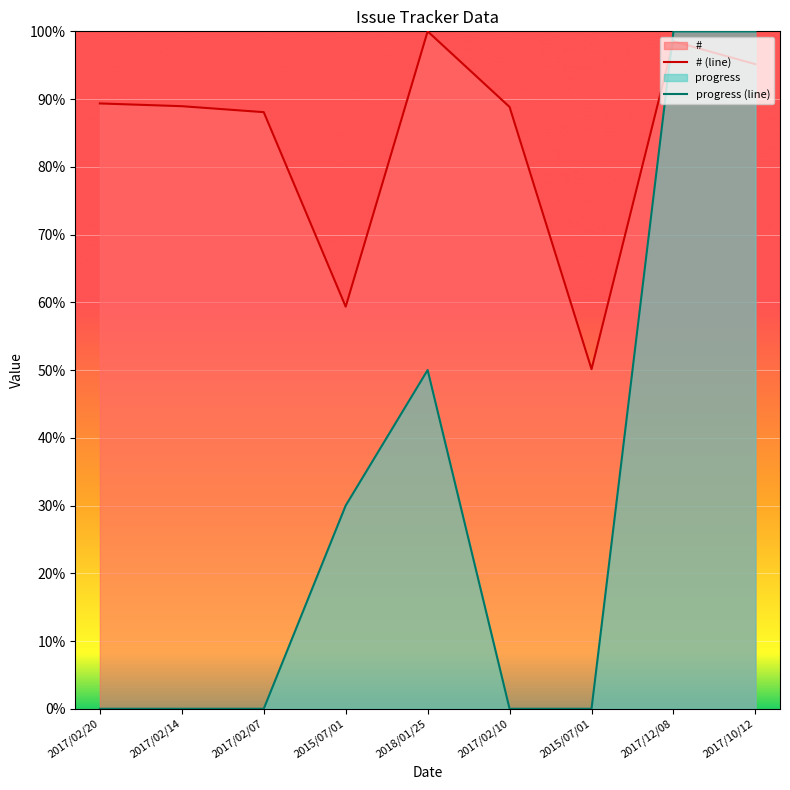

Does the chart display data point markers on the line(s)?

No